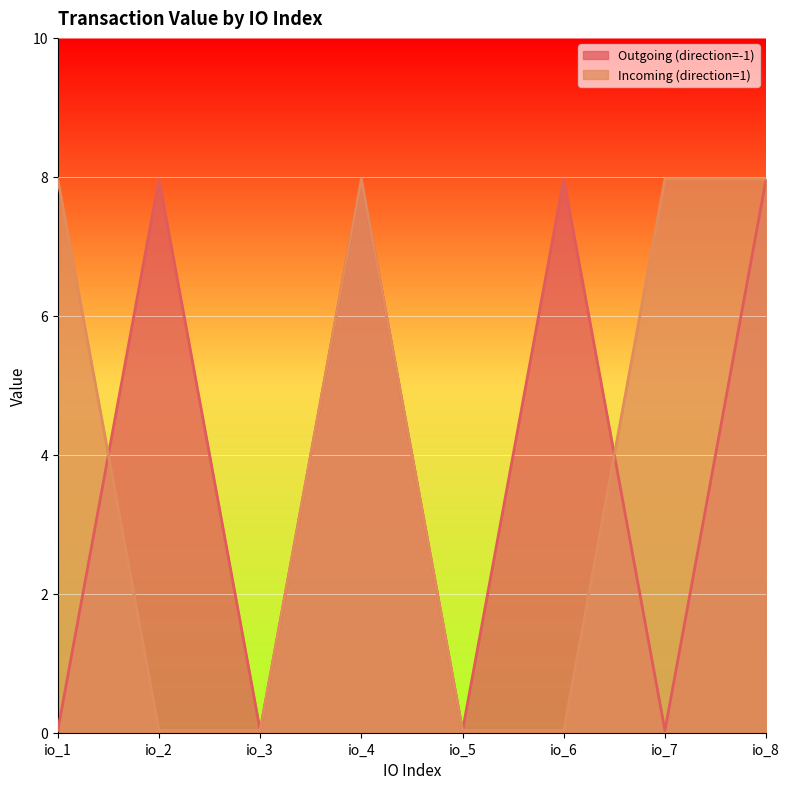

Is it true that Outgoing (direction=-1) equals 13.3 at io_6?

False